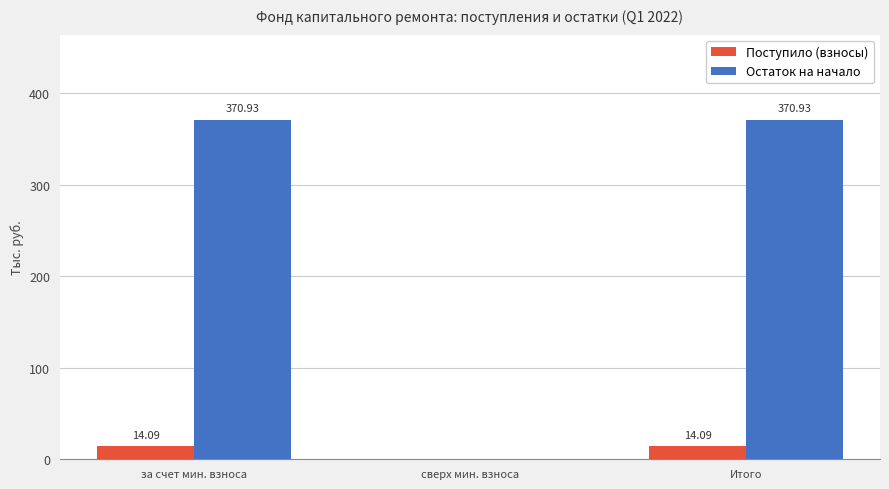

What is the maximum value for Поступило (взносы)?

14.1